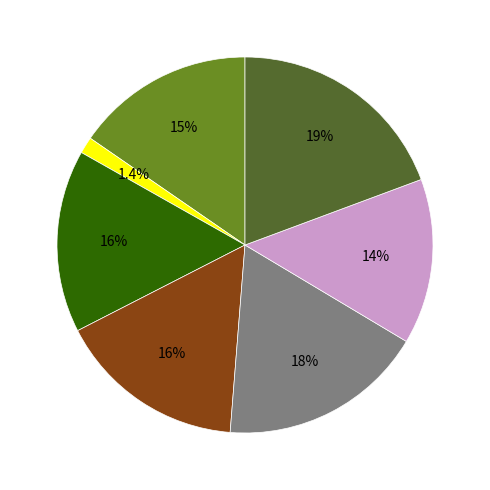

Does any single category account for the majority?

No